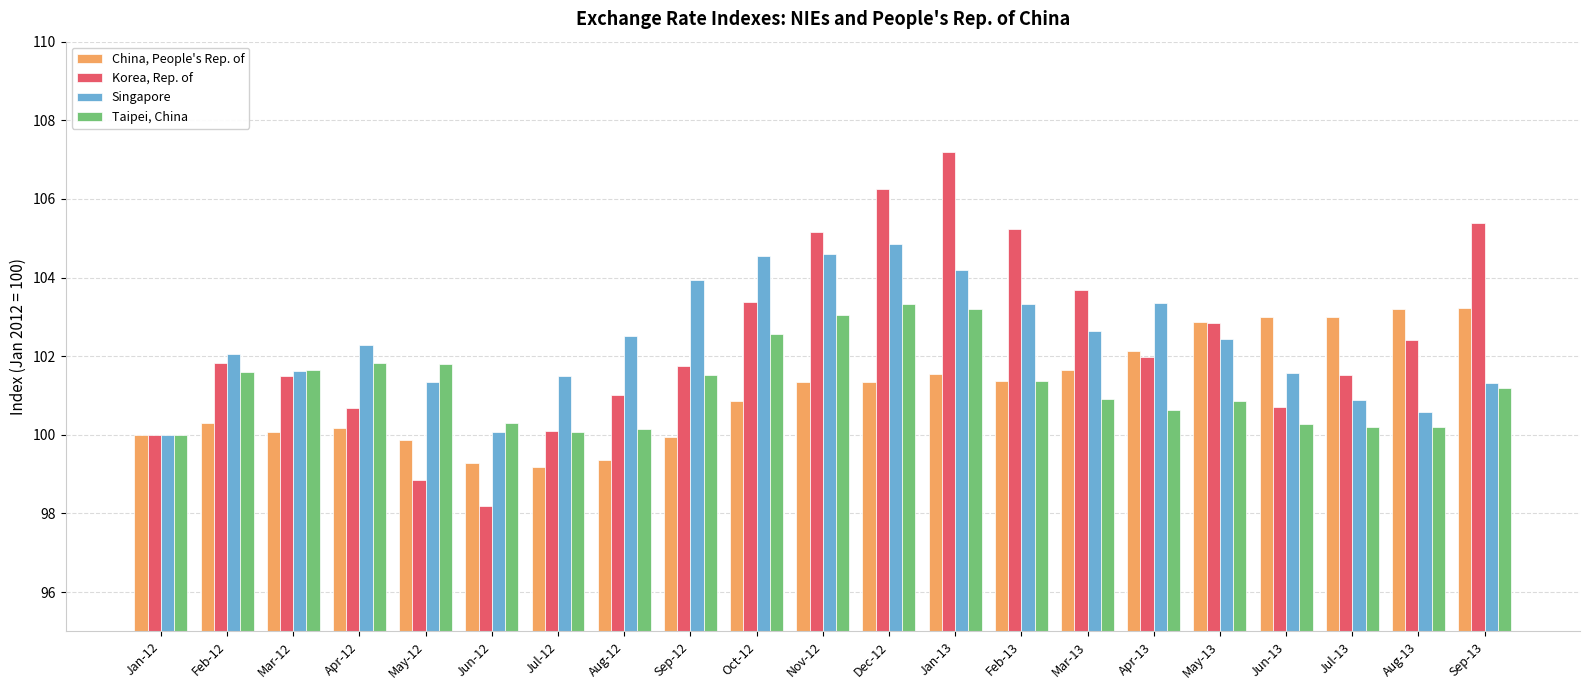

What is the maximum value for Taipei, China?

103.3